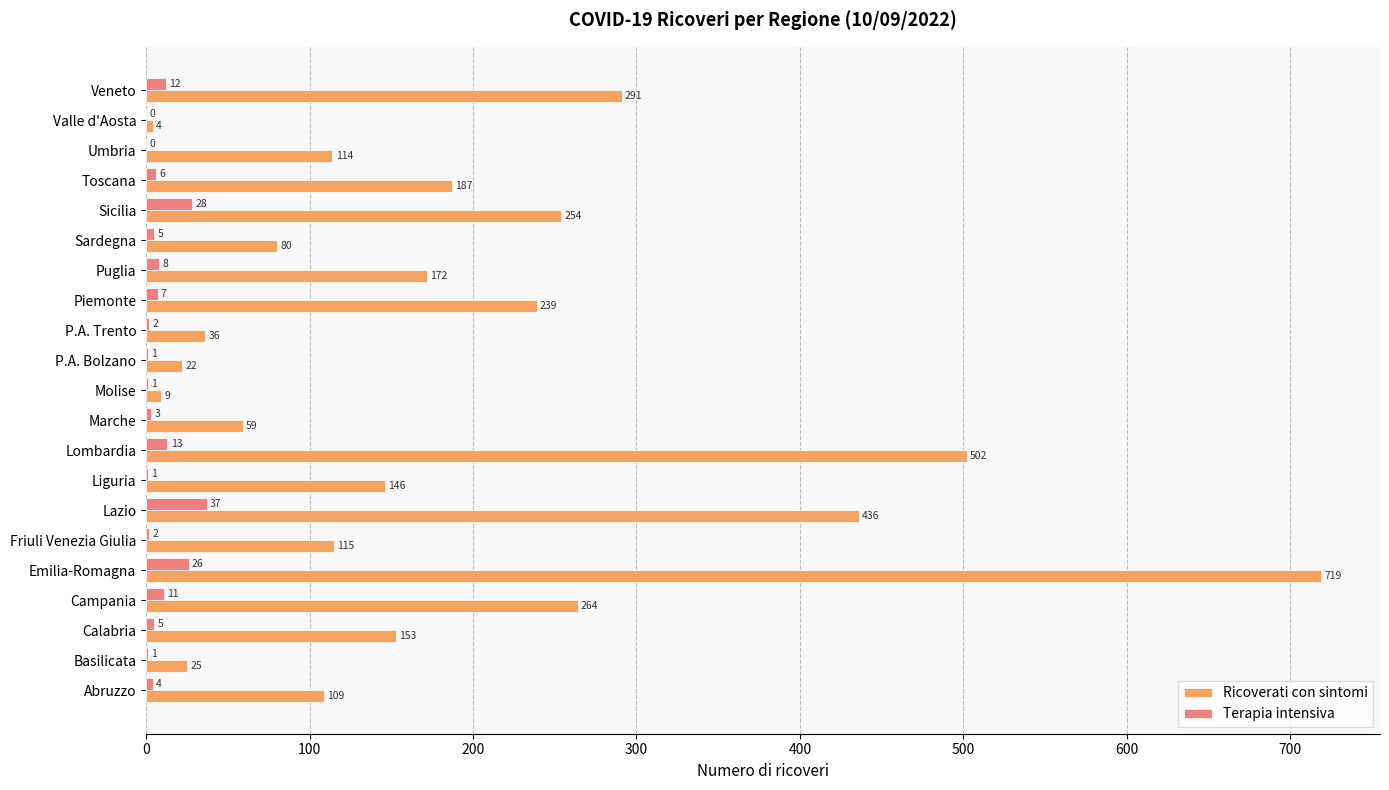

Which series has the largest total across all categories?

Ricoverati con sintomi